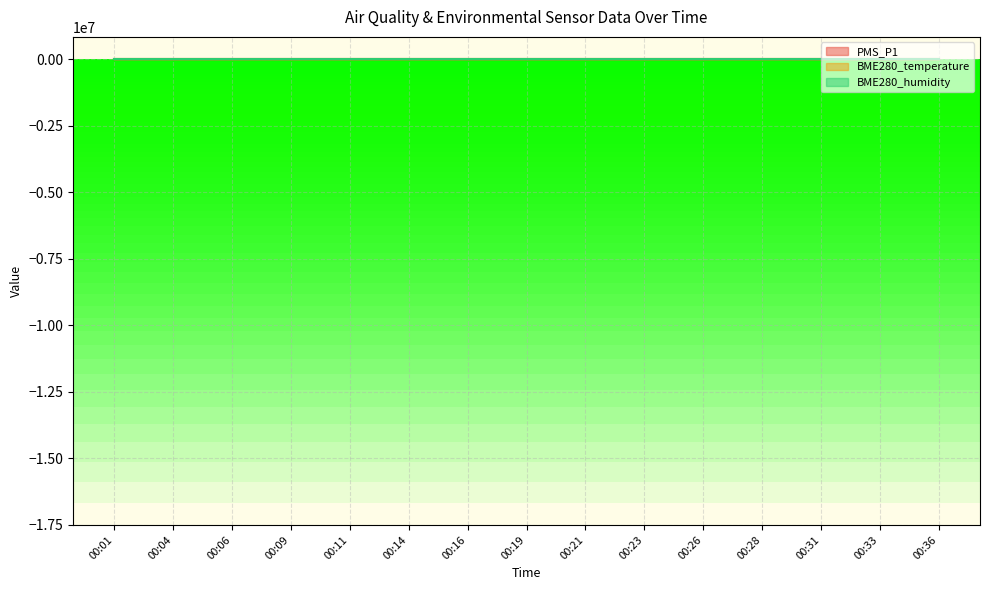

Where is the first local maximum for PMS_P1?

00:09